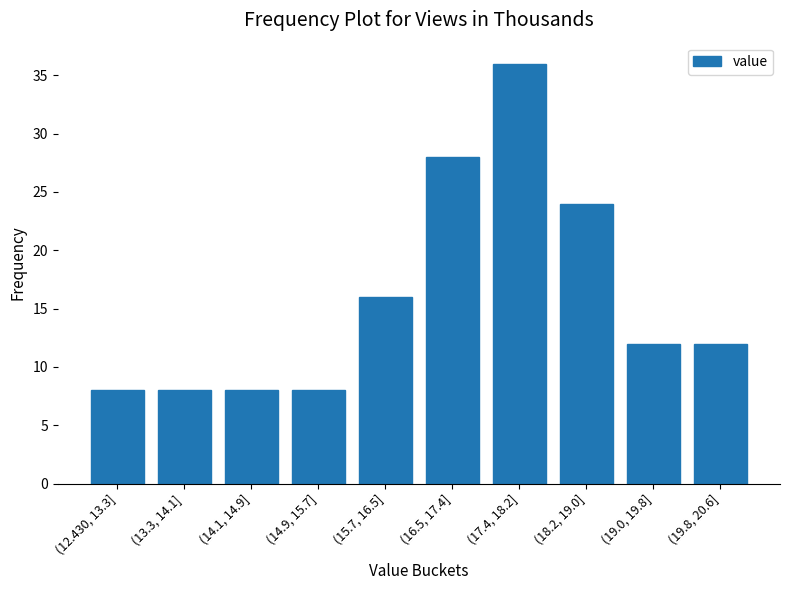

Reading left to right, extract all data points from this chart.

8	8	8	8	16	28	36	24	12	12